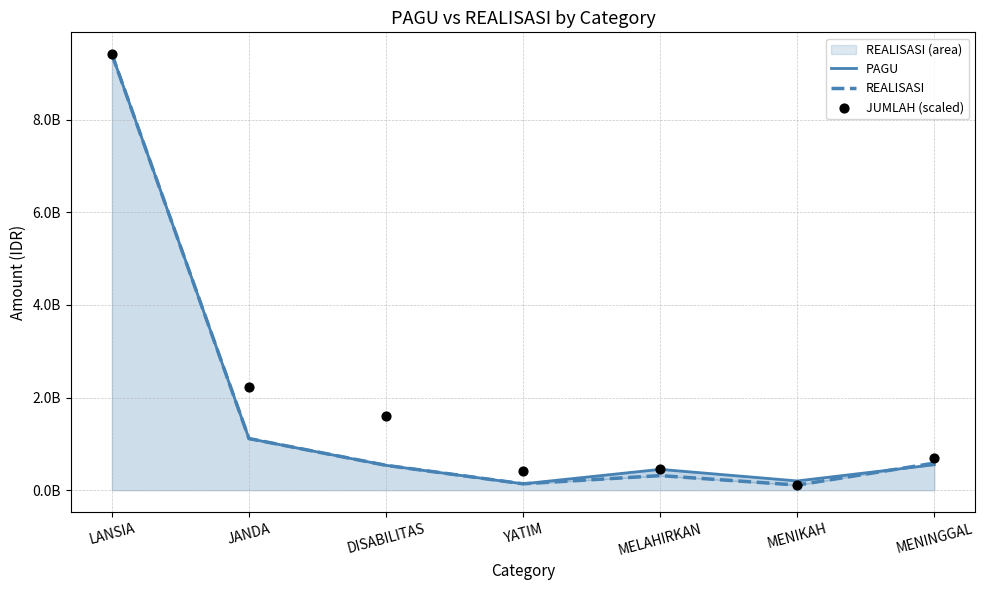

Which series reaches the minimum Y coordinate?

REALISASI